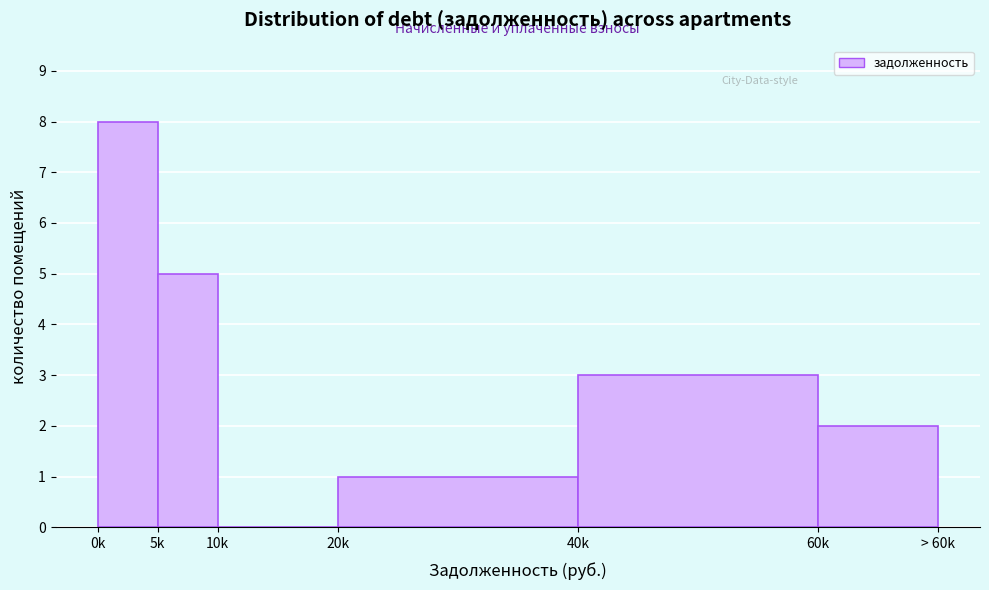

Reading left to right, transcribe all the data shown in this chart.

0k=8	5k=5	10k=0	20k=1	40k=3	60k=2